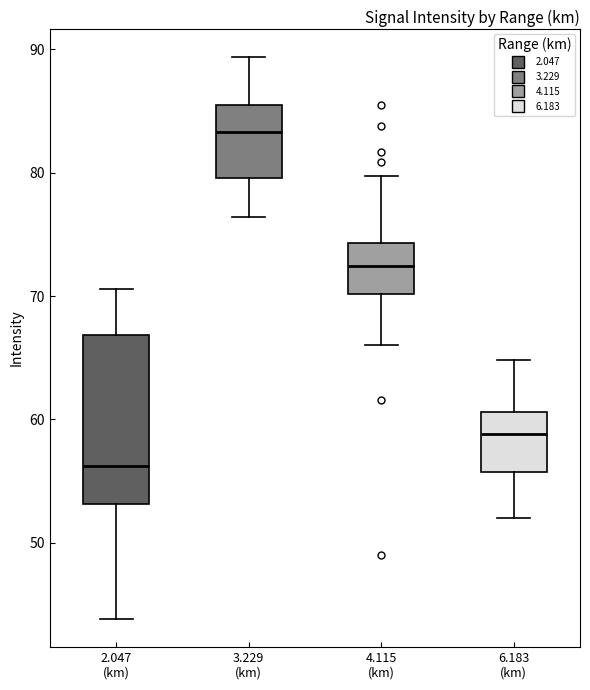

Reading left to right, transcribe this box plot: for each box, give where its median line is, the range the box spans, and where its two whiskers end, as read against the y-axis. The values are not printed on the chart, so give them approximately, as read against the axis.

2.047 (km): median 56, box 53 to 67, whiskers 44 to 71
3.229 (km): median 83, box 80 to 86, whiskers 76 to 89
4.115 (km): median 72, box 70 to 74, whiskers 66 to 80
6.183 (km): median 59, box 56 to 61, whiskers 52 to 65